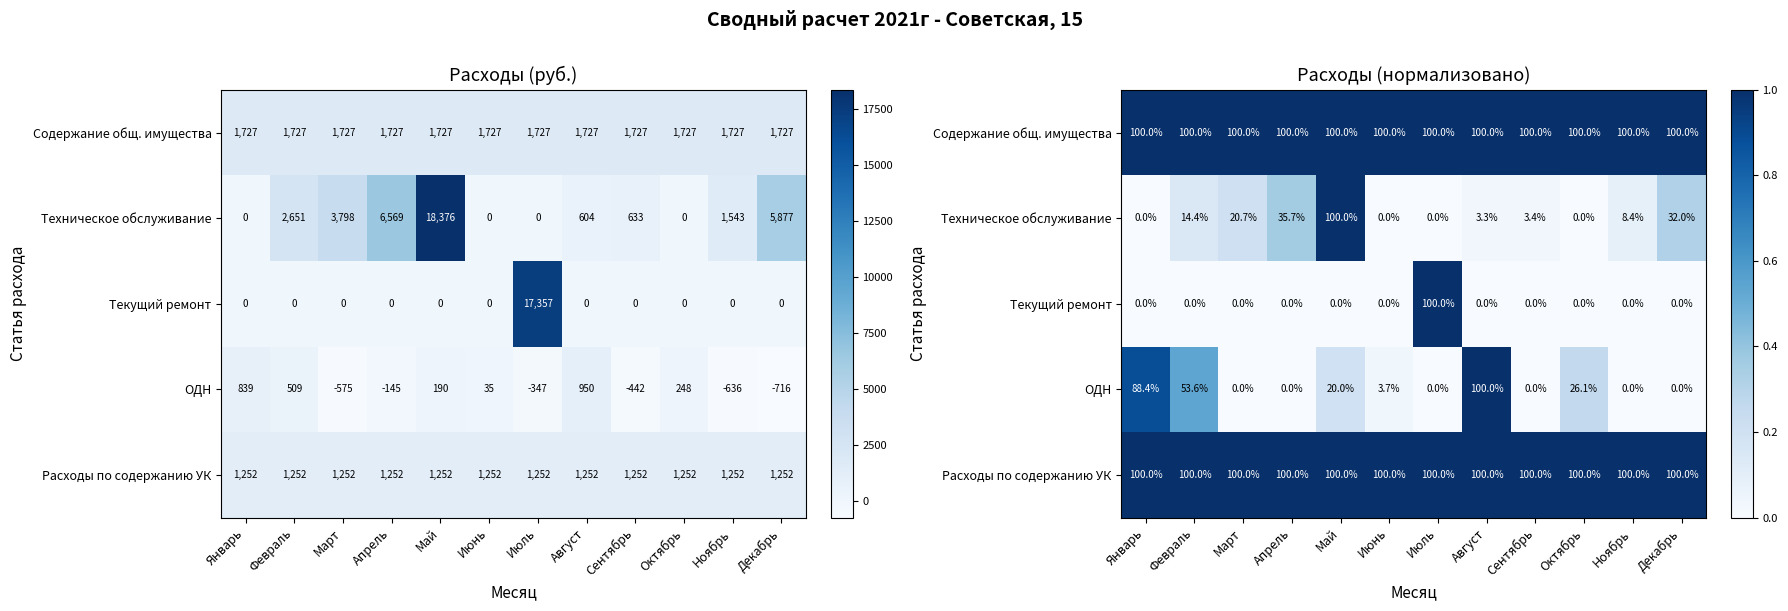

What is the difference between the highest and lowest values at Апрель?

1.0